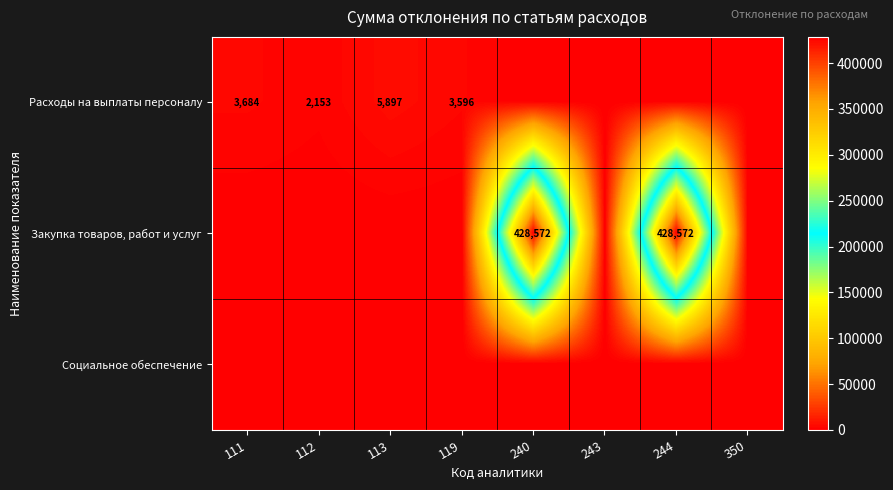

True or false: Расходы на выплаты персоналу has a value of 1360 at 112.

False